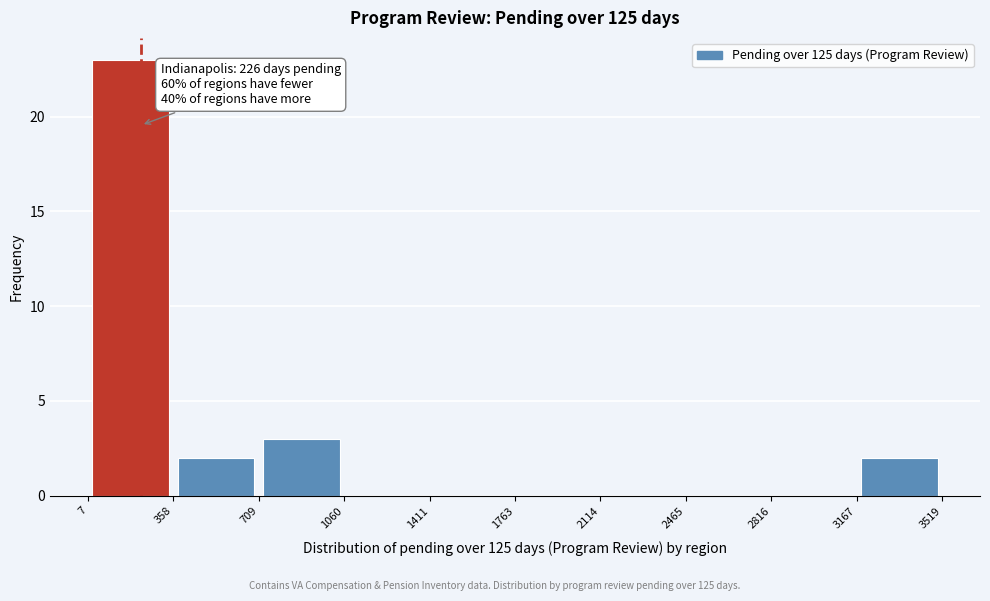

Over which range of the x-axis is the bar tallest?

7 to 358